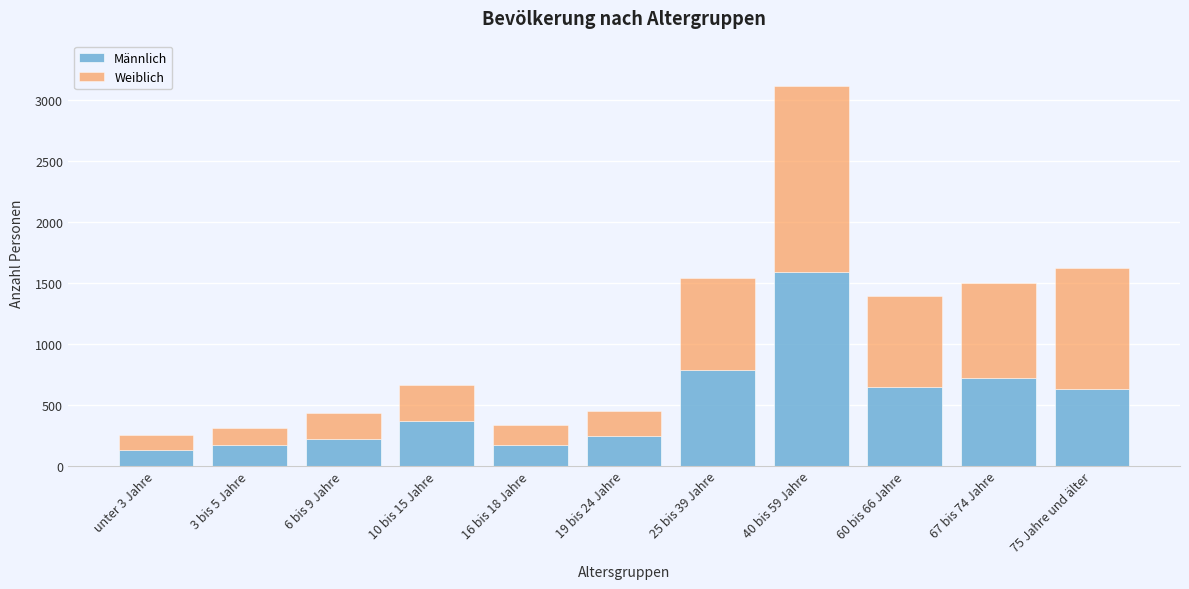

The value of Männlich at 25 bis 39 Jahre is 788. True or false?

True